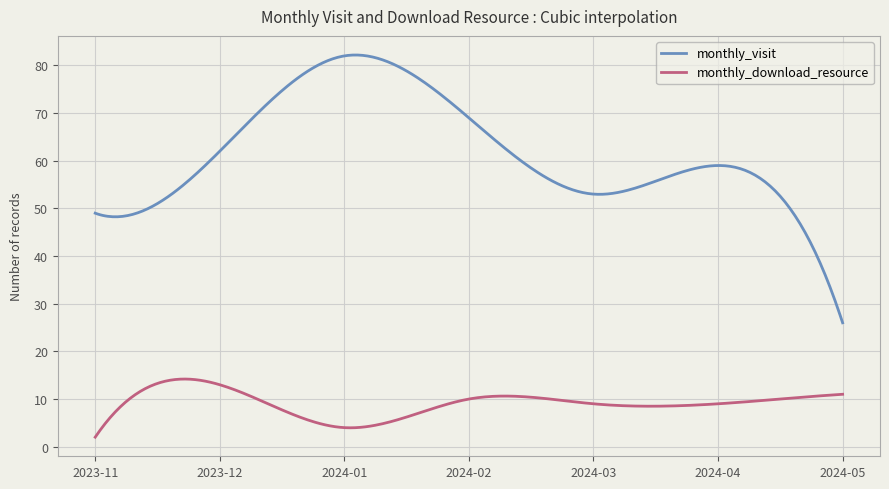

True or false: monthly_download_resource and monthly_visit cross at least once.

False